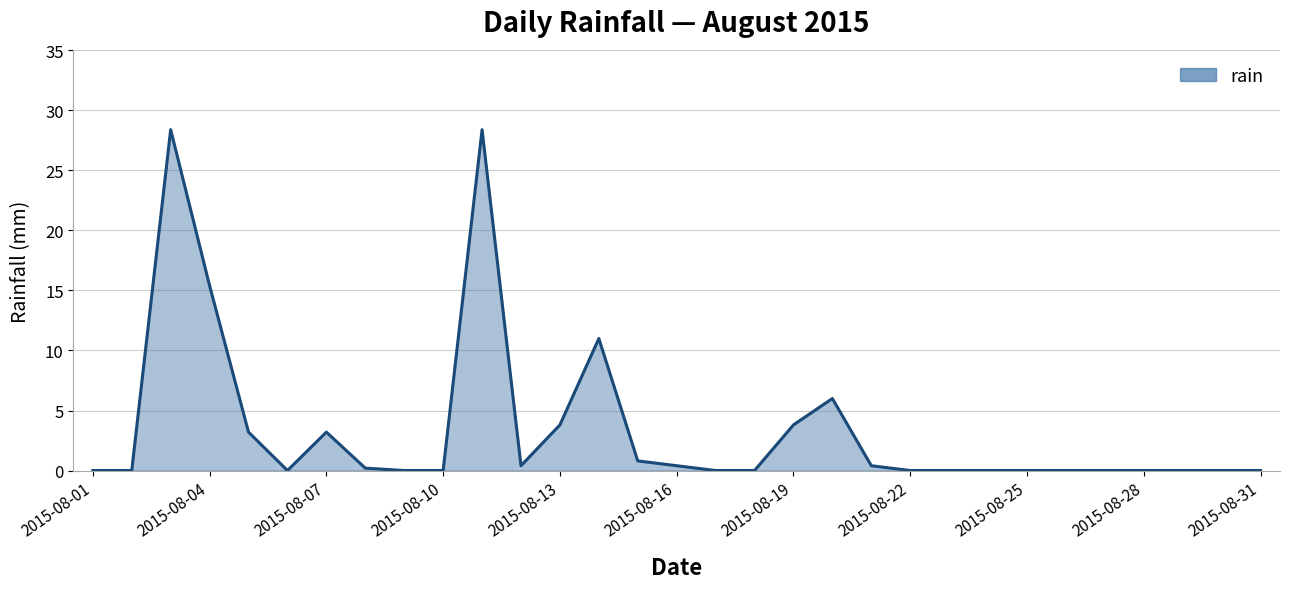

Reading right to left, extract all data points from this chart.

0.0	0.0	0.0	0.0	0.0	0.0	0.0	0.0	0.0	0.0	0.4	6.0	3.8	0.0	0.0	0.4	0.8	11.0	3.8	0.4	28.4	0.0	0.0	0.2	3.2	0.0	3.2	15.4	28.4	0.0	0.0